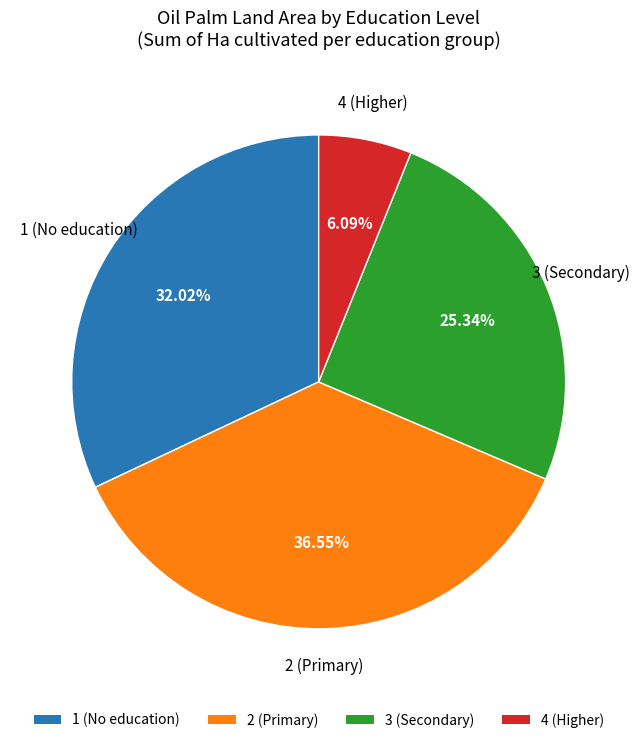

Which has a higher value, 4 (Higher) or 2 (Primary)?

2 (Primary)